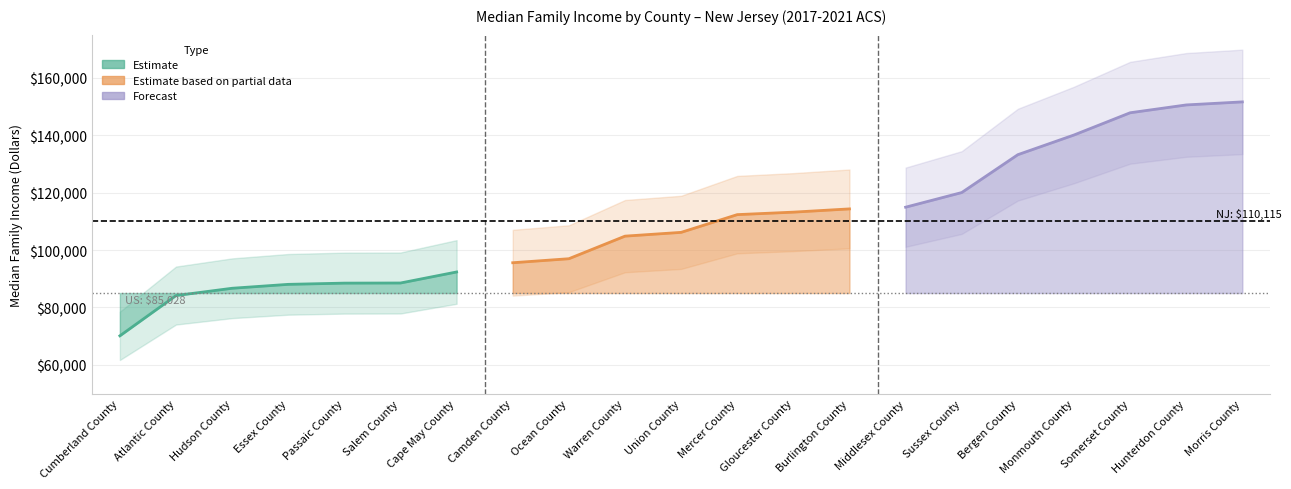

How many distinct data groups are displayed?

3